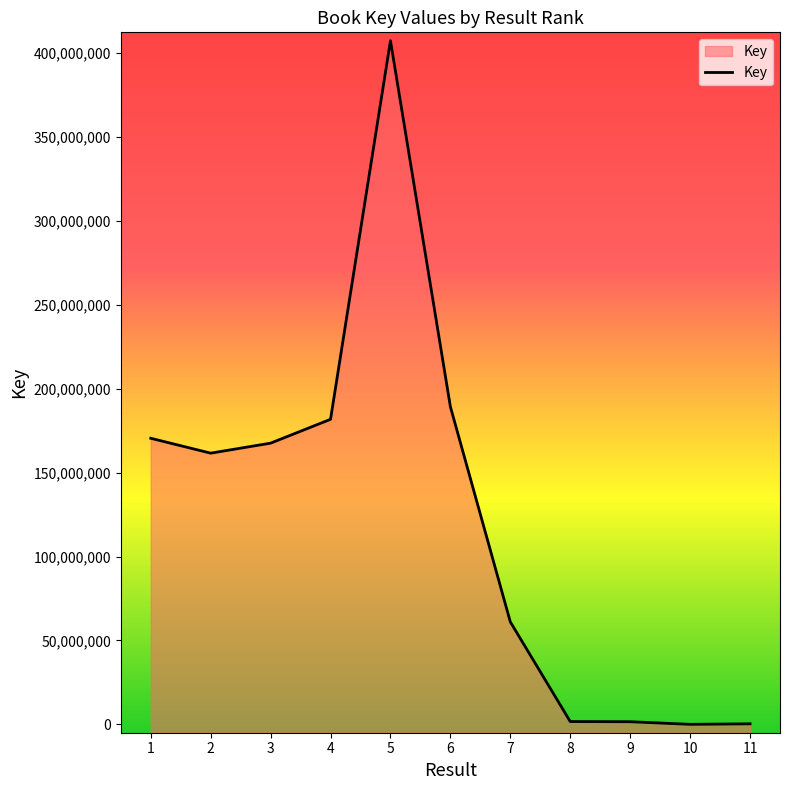

List the labels in order of value, largest first.

5, 6, 4, 1, 3, 2, 7, 8, 9, 11, 10